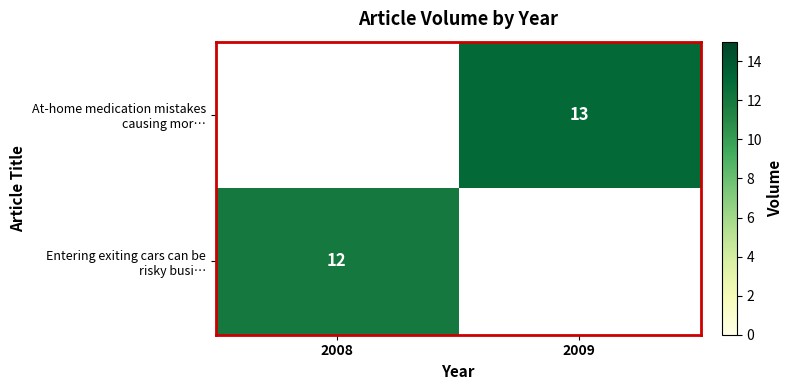

The value of Entering exiting cars can be risky busi… at 2008 is 12.0. True or false?

True